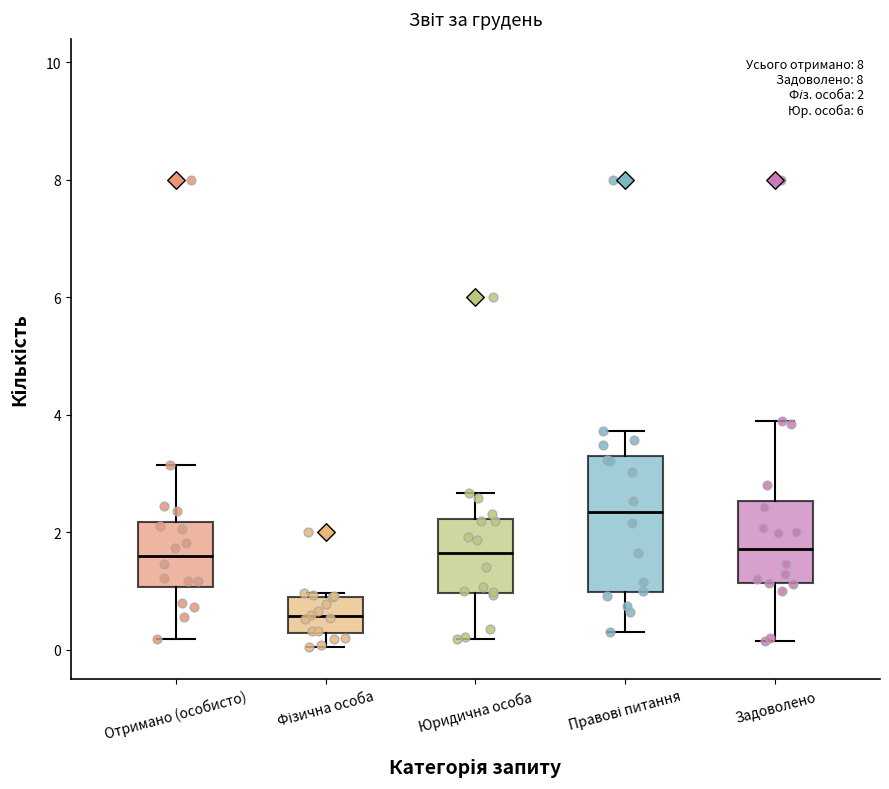

Which box is the tallest, from its lower edge to its upper edge?

Правові питання